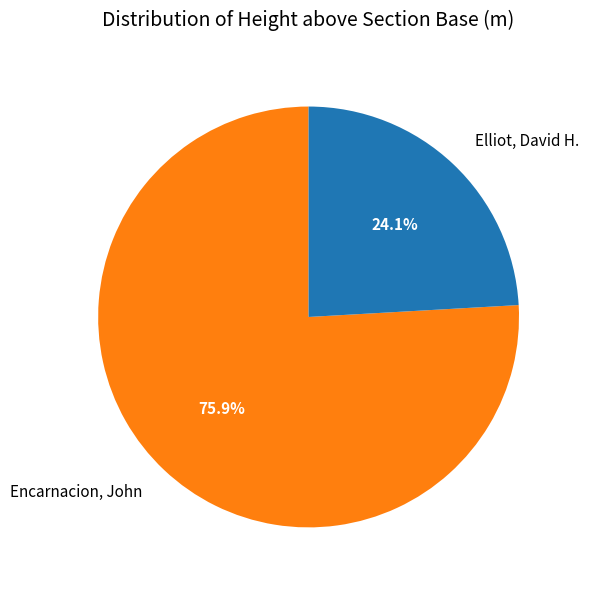

Is the sum of Elliot, David H. and Encarnacion, John greater than half?

Yes